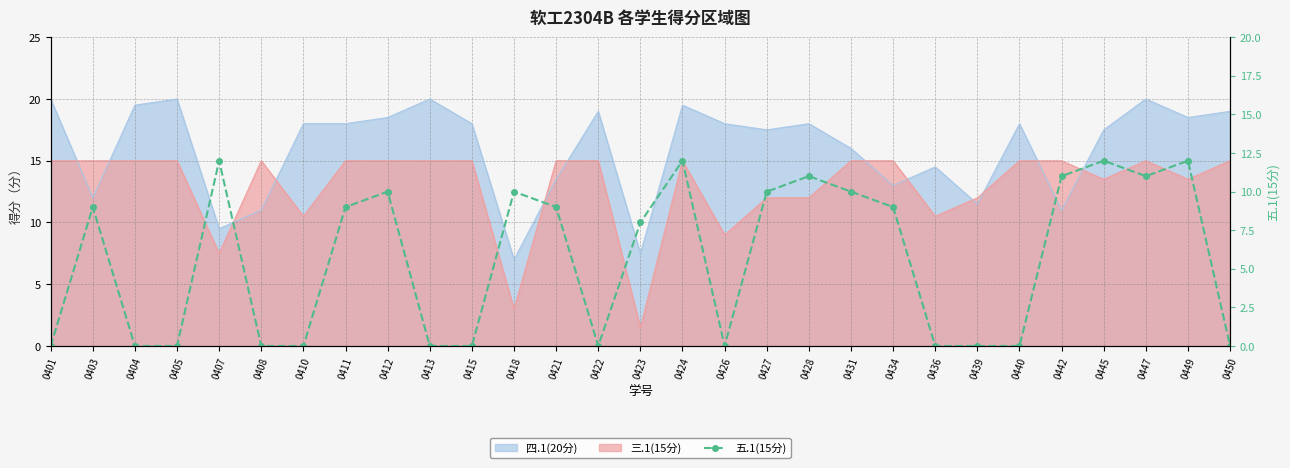

How many lines are shown in the chart?

1